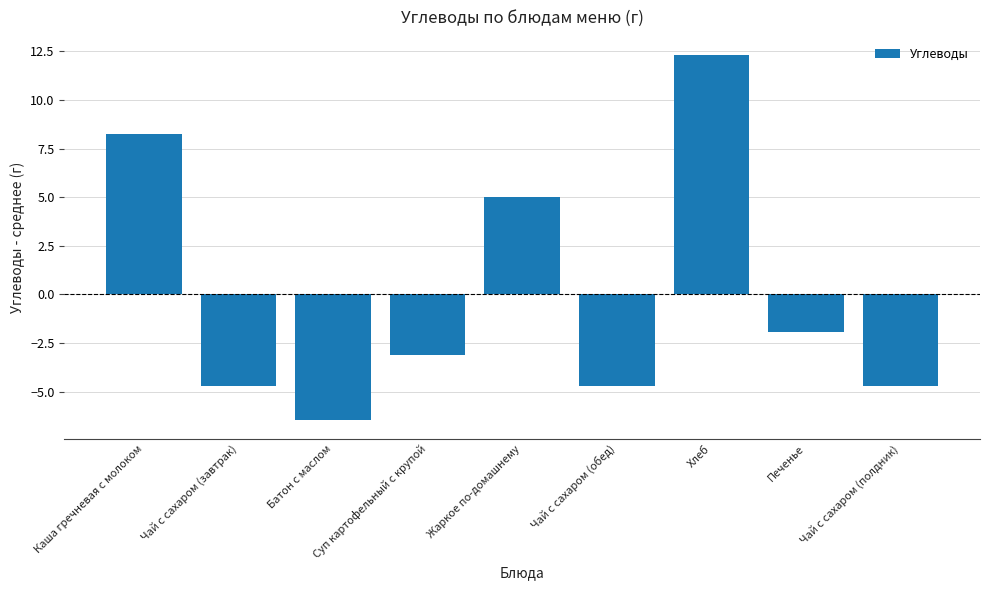

How many data points does each series have?

9